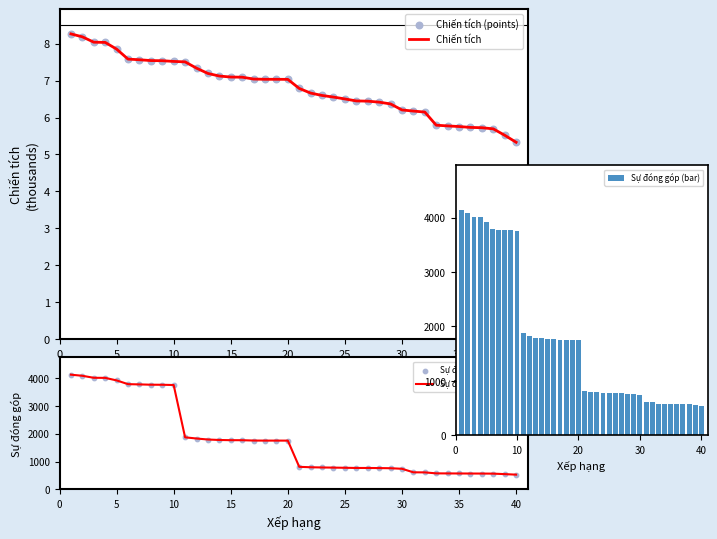

Which series has the widest spread of Y values?

Sự đóng góp